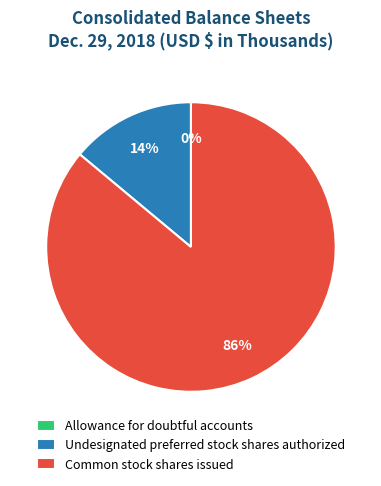

To the nearest percent, what is the difference between the largest and smallest slice percentages?

86%